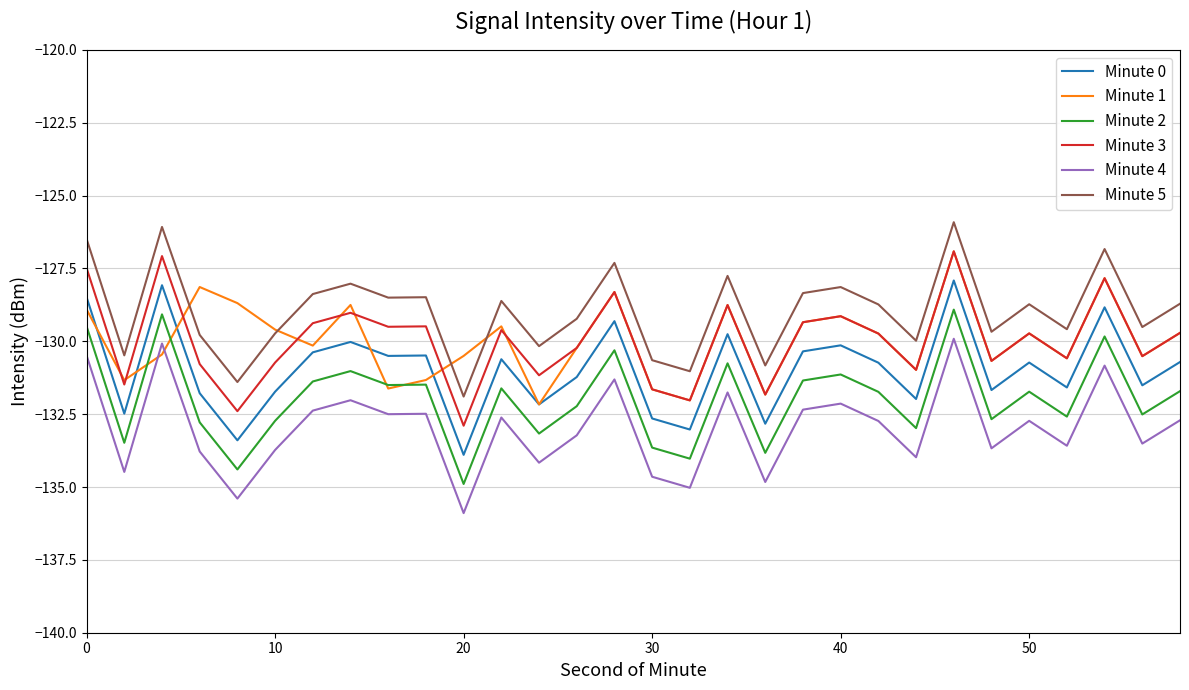

True or false: Minute 4 and Minute 0 cross at least once.

False